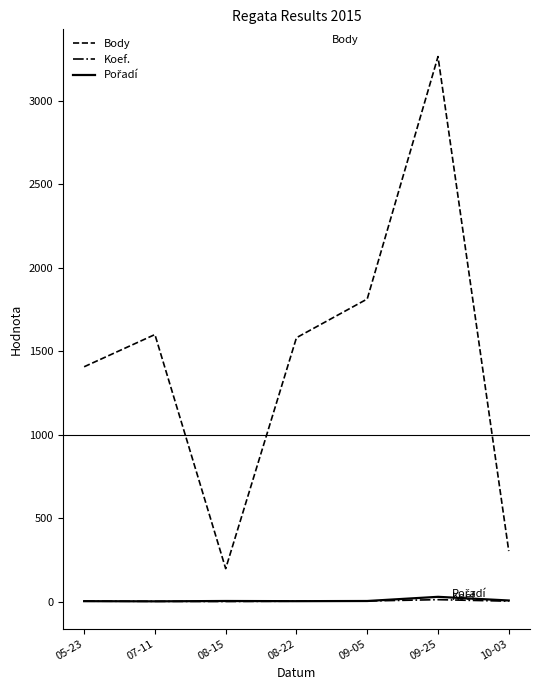

Between 09-25 and 10-03, which series saw the biggest shift?

Body